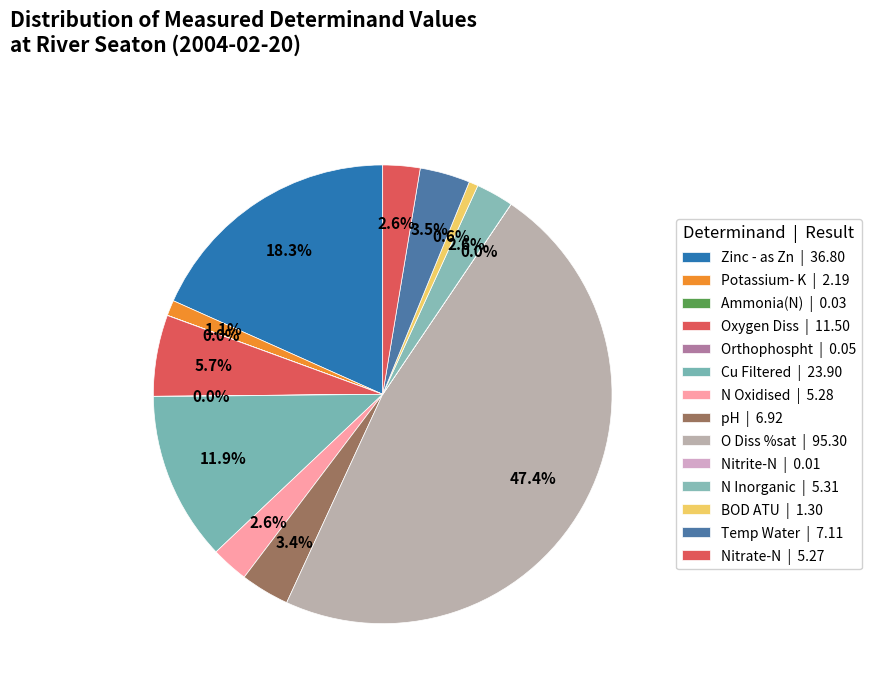

Rank the categories by value from lowest to highest.

Nitrite-N, Ammonia(N), Orthophospht, BOD ATU, Potassium- K, Nitrate-N, N Oxidised, N Inorganic, pH, Temp Water, Oxygen Diss, Cu Filtered, Zinc - as Zn, O Diss %sat